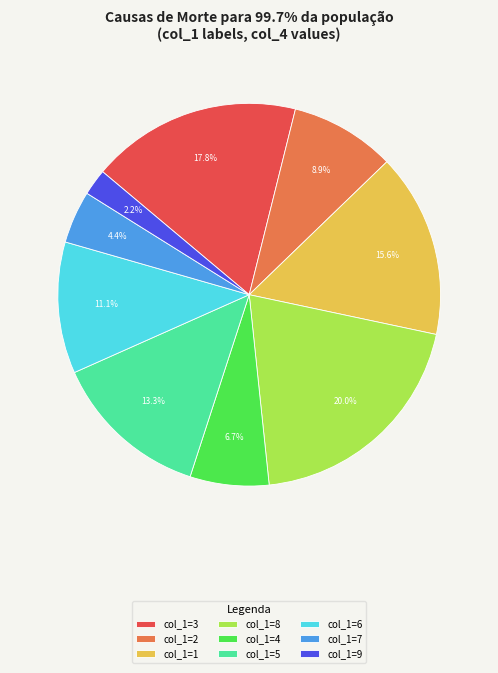

Rank the categories by value from highest to lowest.

col_1=8, col_1=3, col_1=1, col_1=5, col_1=6, col_1=2, col_1=4, col_1=7, col_1=9